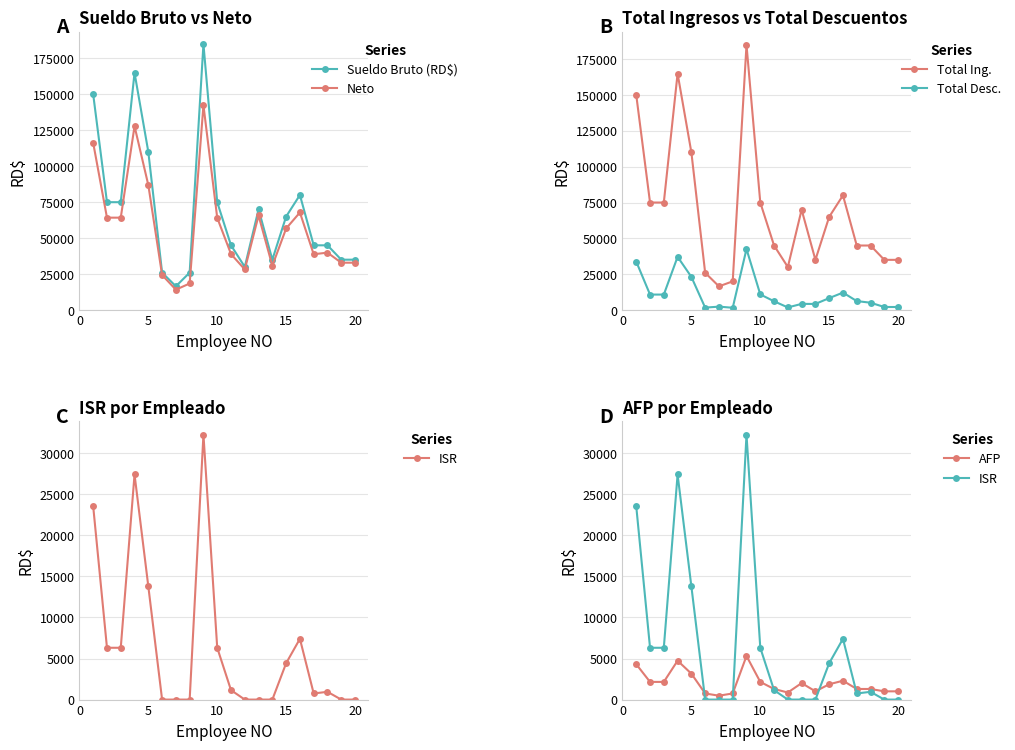

What is the highest value of the AFP series?

5309.5